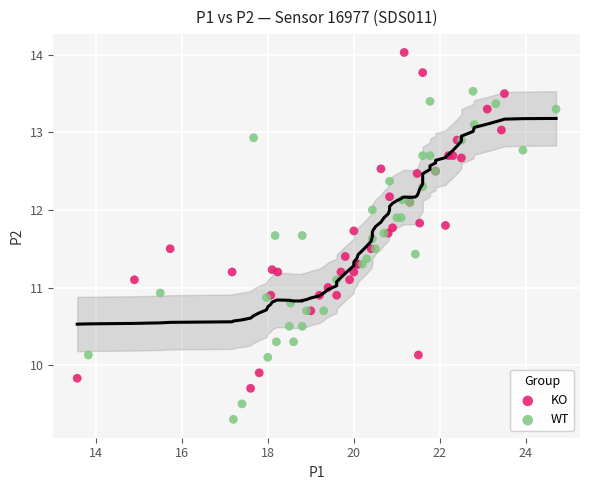

Which series contains the highest Y value?

KO